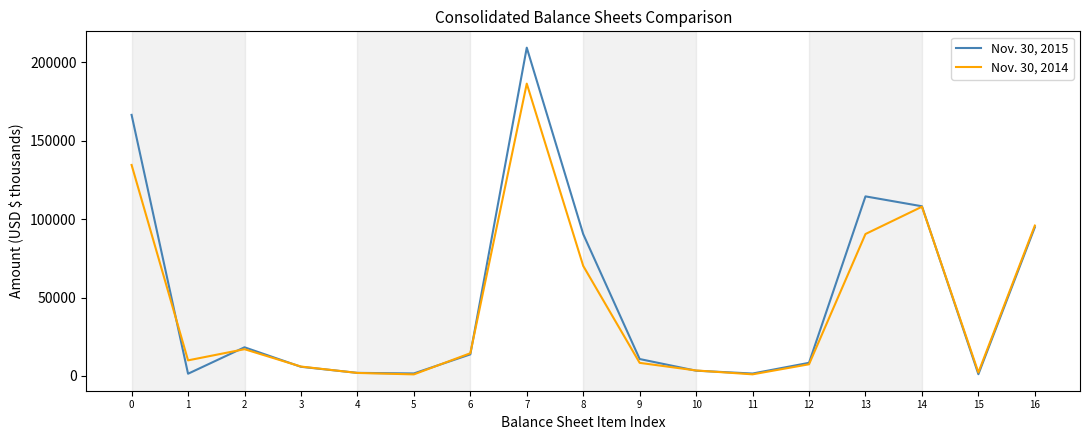

What is the approximate value of Nov. 30, 2015 at 3?

5838